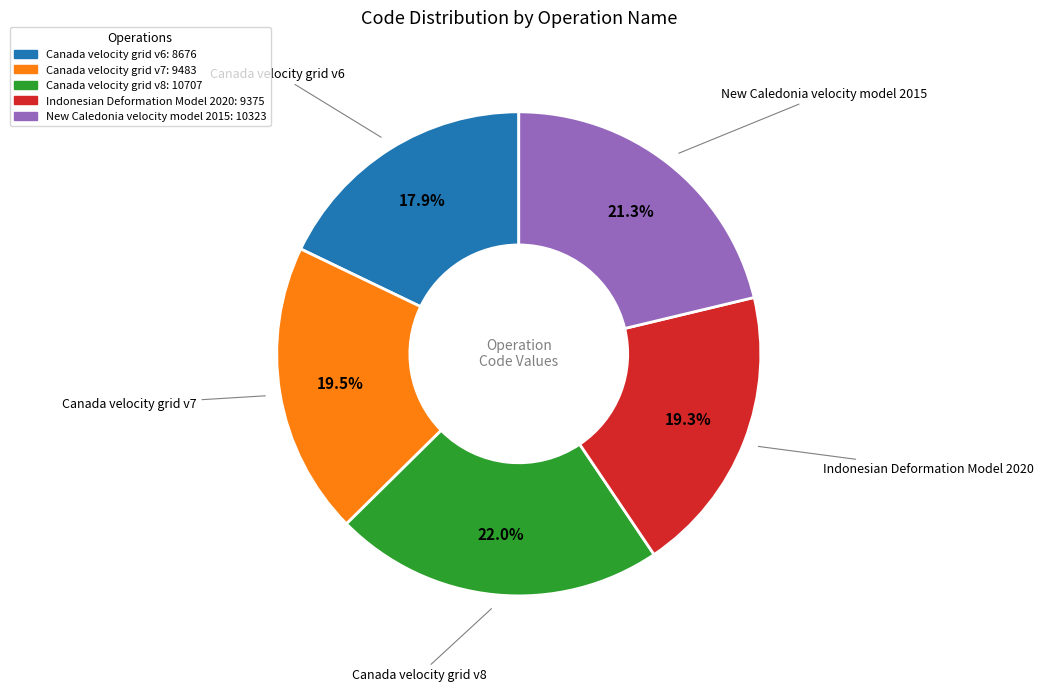

How many segments does this pie chart have?

5